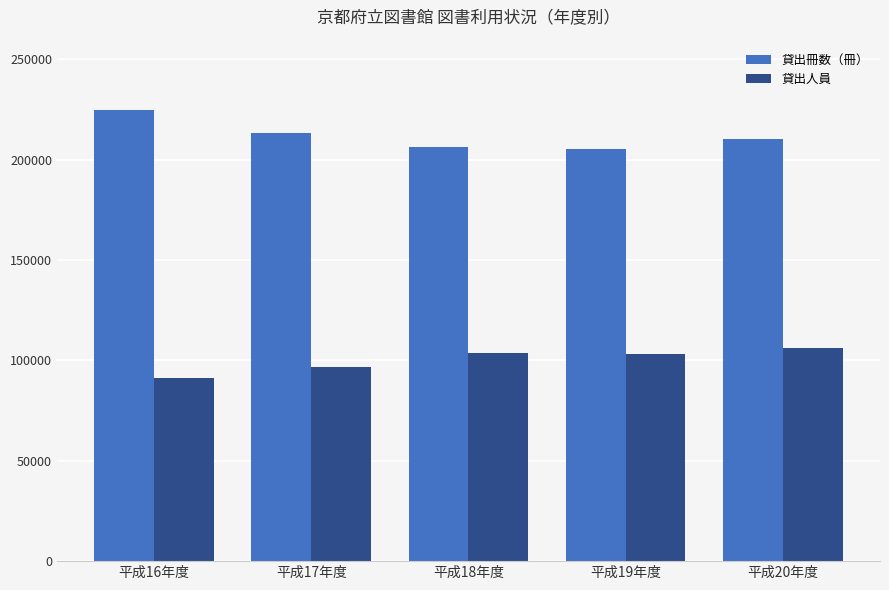

Which series has the widest spread of values?

貸出冊数（冊）